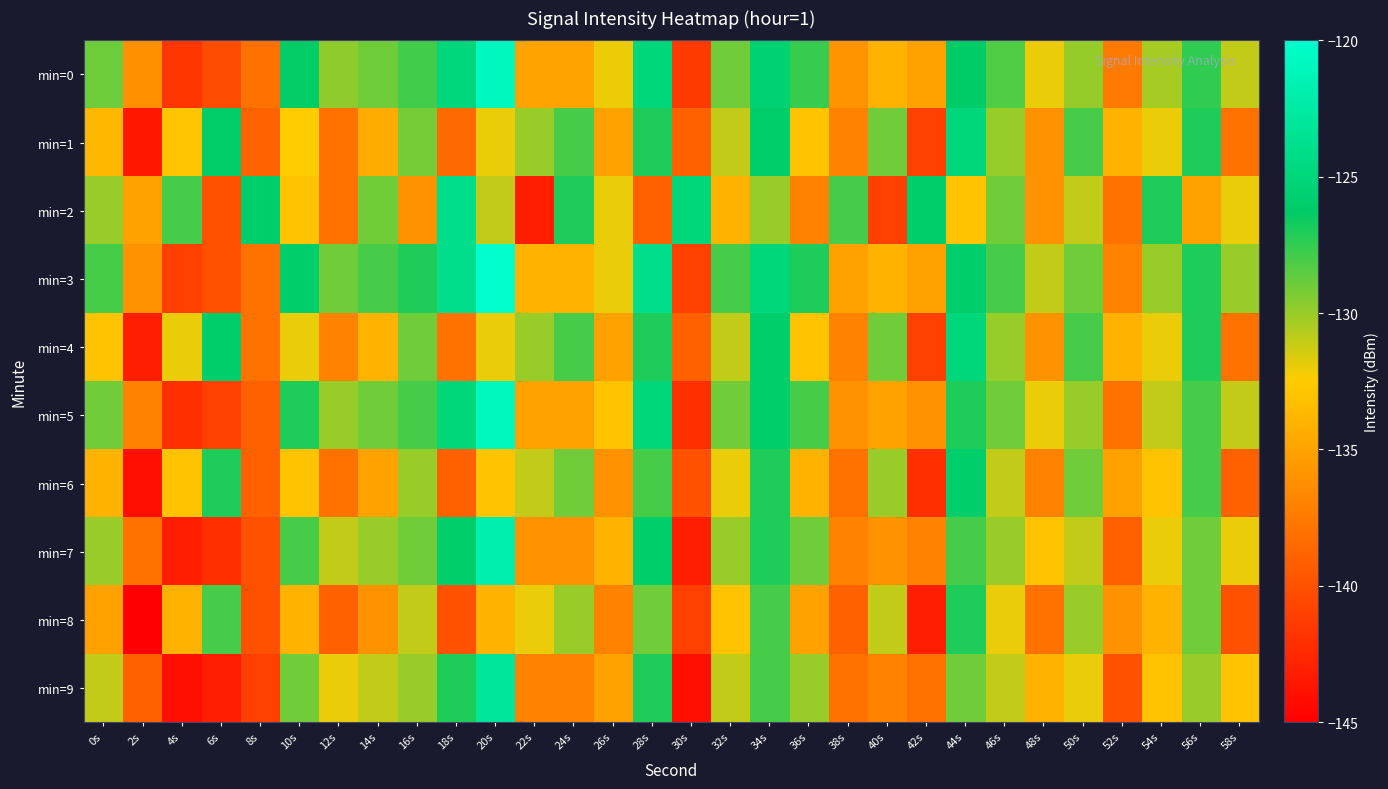

Reading right to left, list all the values displayed in this chart.

min=0: 58s=-131.0	56s=-127.4	54s=-130.3	52s=-137.5	50s=-129.9	48s=-132.0	46s=-128.2	44s=-126.2	42s=-135.0	40s=-134.1	38s=-136.0	36s=-127.6	34s=-125.5	32s=-129.0	30s=-141.4	28s=-125.0	26s=-132.1	24s=-135.0	22s=-135.0	20s=-120.8	18s=-125.0	16s=-127.9	14s=-128.9	12s=-129.7	10s=-126.3	8s=-138.0	6s=-140.2	4s=-141.7	2s=-136.1	0s=-128.9
min=1: 58s=-138.0	56s=-127.0	54s=-132.0	52s=-134.0	50s=-128.0	48s=-136.0	46s=-130.0	44s=-125.0	42s=-141.0	40s=-129.0	38s=-137.0	36s=-133.0	34s=-126.0	32s=-131.0	30s=-139.0	28s=-127.0	26s=-135.0	24s=-128.0	22s=-130.0	20s=-132.0	18s=-138.5	16s=-129.2	14s=-134.5	12s=-138.0	10s=-132.5	8s=-139.0	6s=-126.1	4s=-132.9	2s=-143.5	0s=-133.7
min=2: 58s=-132.0	56s=-135.0	54s=-127.0	52s=-138.0	50s=-131.0	48s=-136.0	46s=-129.0	44s=-133.0	42s=-126.0	40s=-141.0	38s=-128.0	36s=-137.0	34s=-130.0	32s=-134.0	30s=-125.0	28s=-139.0	26s=-132.0	24s=-127.0	22s=-143.0	20s=-131.0	18s=-124.0	16s=-136.0	14s=-129.0	12s=-138.0	10s=-133.0	8s=-126.0	6s=-140.0	4s=-128.0	2s=-135.0	0s=-130.0
min=3: 58s=-130.0	56s=-127.0	54s=-130.0	52s=-137.0	50s=-129.0	48s=-131.0	46s=-128.0	44s=-126.0	42s=-135.0	40s=-134.0	38s=-135.0	36s=-127.0	34s=-125.0	32s=-128.0	30s=-141.0	28s=-124.0	26s=-132.0	24s=-134.0	22s=-134.0	20s=-120.0	18s=-124.0	16s=-127.0	14s=-128.0	12s=-129.0	10s=-126.0	8s=-138.0	6s=-140.0	4s=-141.0	2s=-136.0	0s=-128.0
min=4: 58s=-138.0	56s=-127.0	54s=-132.0	52s=-134.0	50s=-128.0	48s=-136.0	46s=-130.0	44s=-125.0	42s=-141.0	40s=-129.0	38s=-137.0	36s=-133.0	34s=-126.0	32s=-131.0	30s=-139.0	28s=-127.0	26s=-135.0	24s=-128.0	22s=-130.0	20s=-132.0	18s=-138.0	16s=-129.0	14s=-134.0	12s=-137.0	10s=-132.0	8s=-138.0	6s=-126.0	4s=-132.0	2s=-143.0	0s=-133.0
min=5: 58s=-131.0	56s=-128.0	54s=-131.0	52s=-138.0	50s=-130.0	48s=-132.0	46s=-129.0	44s=-127.0	42s=-136.0	40s=-135.0	38s=-136.0	36s=-128.0	34s=-126.0	32s=-129.0	30s=-142.0	28s=-125.0	26s=-133.0	24s=-135.0	22s=-135.0	20s=-121.0	18s=-125.0	16s=-128.0	14s=-129.0	12s=-130.0	10s=-127.0	8s=-139.0	6s=-141.0	4s=-142.0	2s=-137.0	0s=-129.0
min=6: 58s=-139.0	56s=-128.0	54s=-133.0	52s=-135.0	50s=-129.0	48s=-137.0	46s=-131.0	44s=-126.0	42s=-142.0	40s=-130.0	38s=-138.0	36s=-134.0	34s=-127.0	32s=-132.0	30s=-140.0	28s=-128.0	26s=-136.0	24s=-129.0	22s=-131.0	20s=-133.0	18s=-139.0	16s=-130.0	14s=-135.0	12s=-138.0	10s=-133.0	8s=-139.0	6s=-127.0	4s=-133.0	2s=-144.0	0s=-134.0
min=7: 58s=-132.0	56s=-129.0	54s=-132.0	52s=-139.0	50s=-131.0	48s=-133.0	46s=-130.0	44s=-128.0	42s=-137.0	40s=-136.0	38s=-137.0	36s=-129.0	34s=-127.0	32s=-130.0	30s=-143.0	28s=-126.0	26s=-134.0	24s=-136.0	22s=-136.0	20s=-122.0	18s=-126.0	16s=-129.0	14s=-130.0	12s=-131.0	10s=-128.0	8s=-140.0	6s=-142.0	4s=-143.0	2s=-138.0	0s=-130.0
min=8: 58s=-140.0	56s=-129.0	54s=-134.0	52s=-136.0	50s=-130.0	48s=-138.0	46s=-132.0	44s=-127.0	42s=-143.0	40s=-131.0	38s=-139.0	36s=-135.0	34s=-128.0	32s=-133.0	30s=-141.0	28s=-129.0	26s=-137.0	24s=-130.0	22s=-132.0	20s=-134.0	18s=-140.0	16s=-131.0	14s=-136.0	12s=-139.0	10s=-134.0	8s=-140.0	6s=-128.0	4s=-134.0	2s=-145.0	0s=-135.0
min=9: 58s=-133.0	56s=-130.0	54s=-133.0	52s=-140.0	50s=-132.0	48s=-134.0	46s=-131.0	44s=-129.0	42s=-138.0	40s=-137.0	38s=-138.0	36s=-130.0	34s=-128.0	32s=-131.0	30s=-144.0	28s=-127.0	26s=-135.0	24s=-137.0	22s=-137.0	20s=-123.0	18s=-127.0	16s=-130.0	14s=-131.0	12s=-132.0	10s=-129.0	8s=-141.0	6s=-143.0	4s=-144.0	2s=-139.0	0s=-131.0